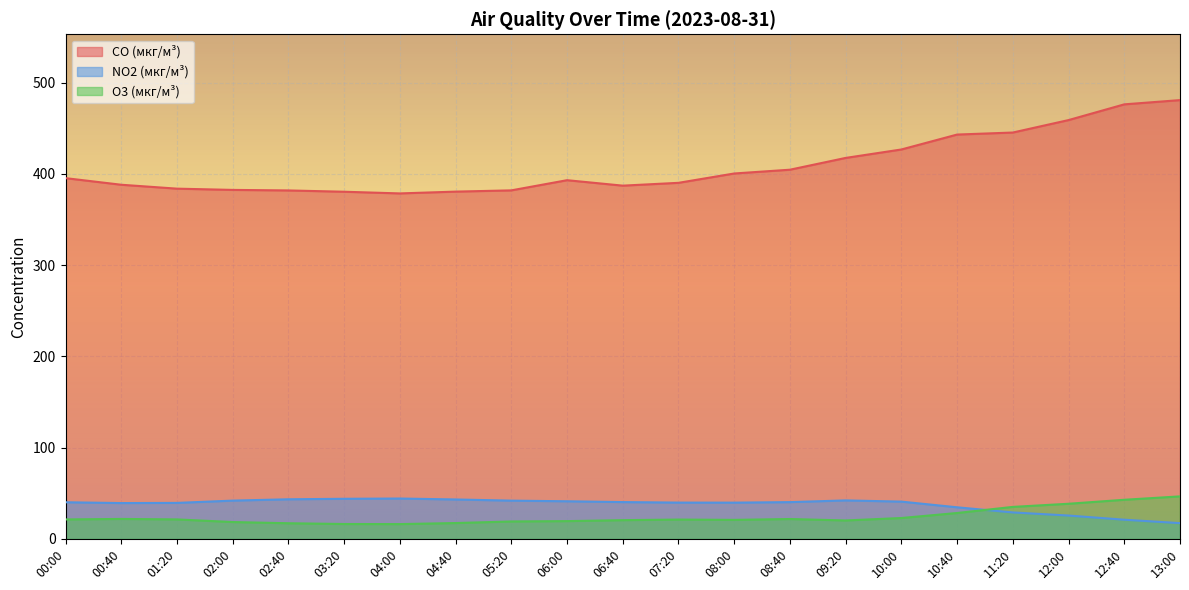

Does the chart display data point markers on the line(s)?

No